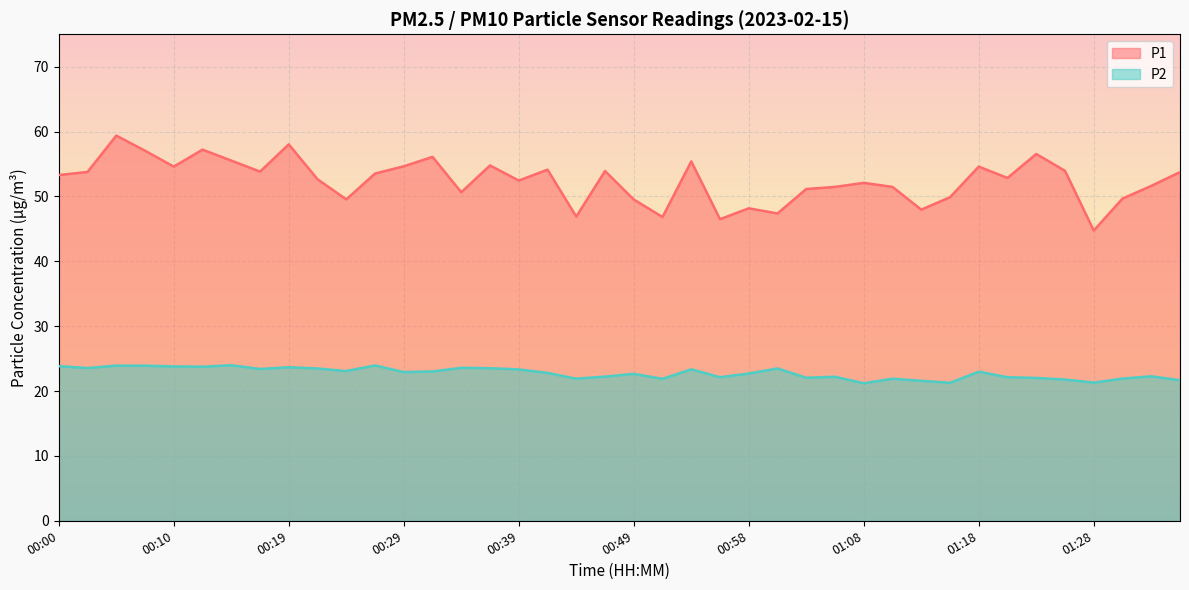

True or false: P2 and P1 intersect in this chart.

False